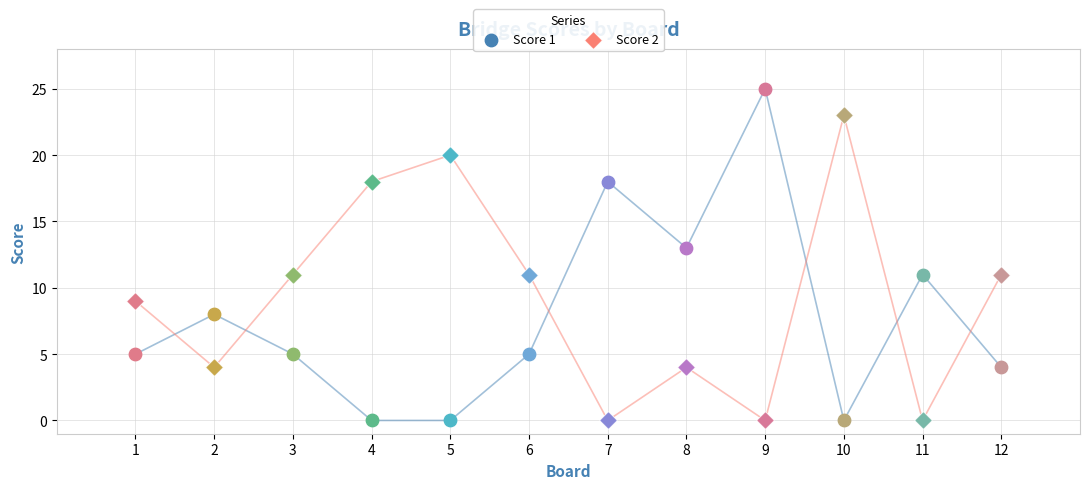

At which category is the sum across all series the highest?

9